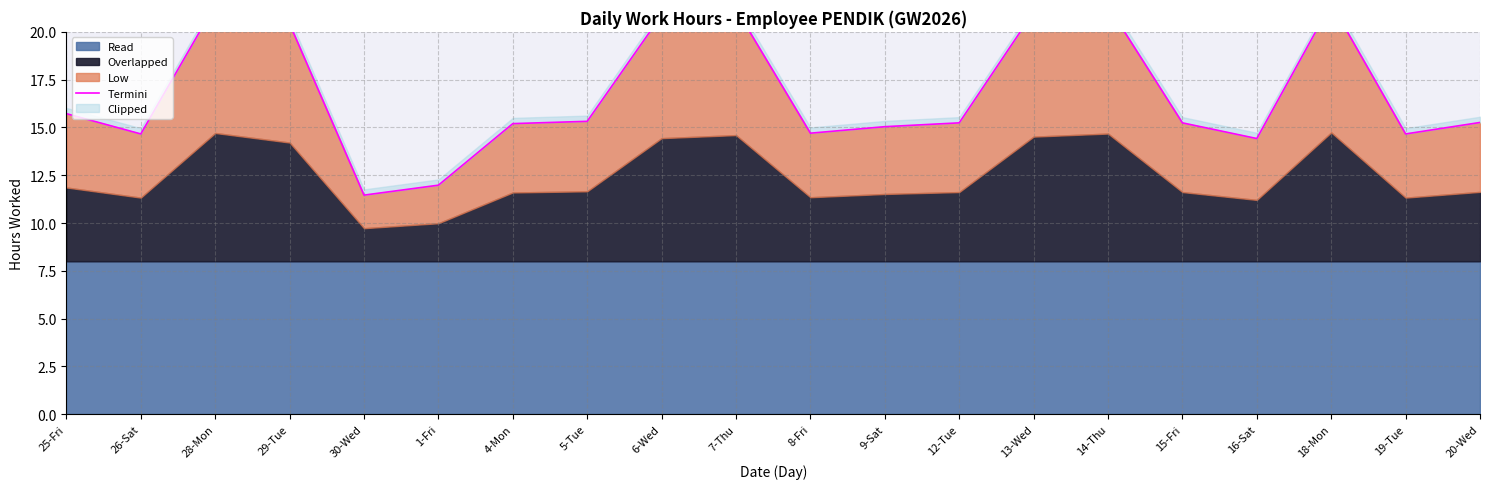

Where is the first local minimum?

26-Sat